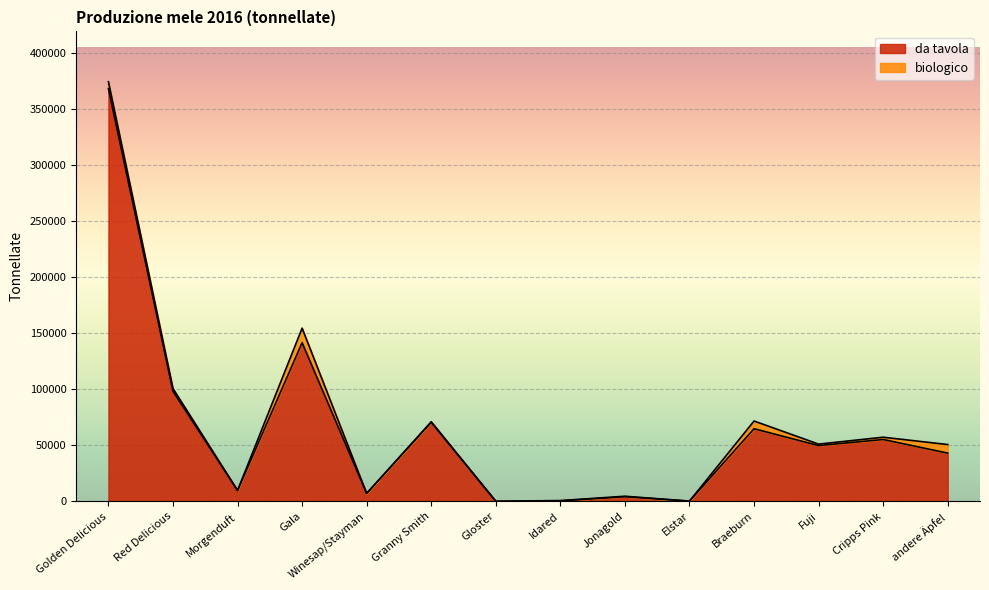

Which category has the highest value across all series?

Golden Delicious